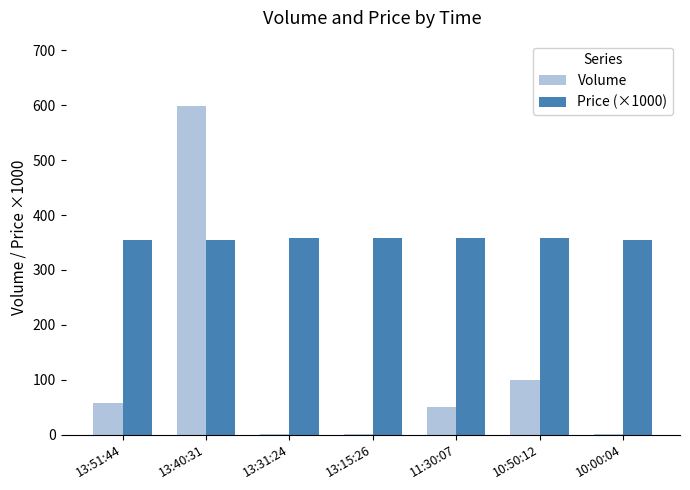

At which category is the sum across all series the highest?

13:40:31